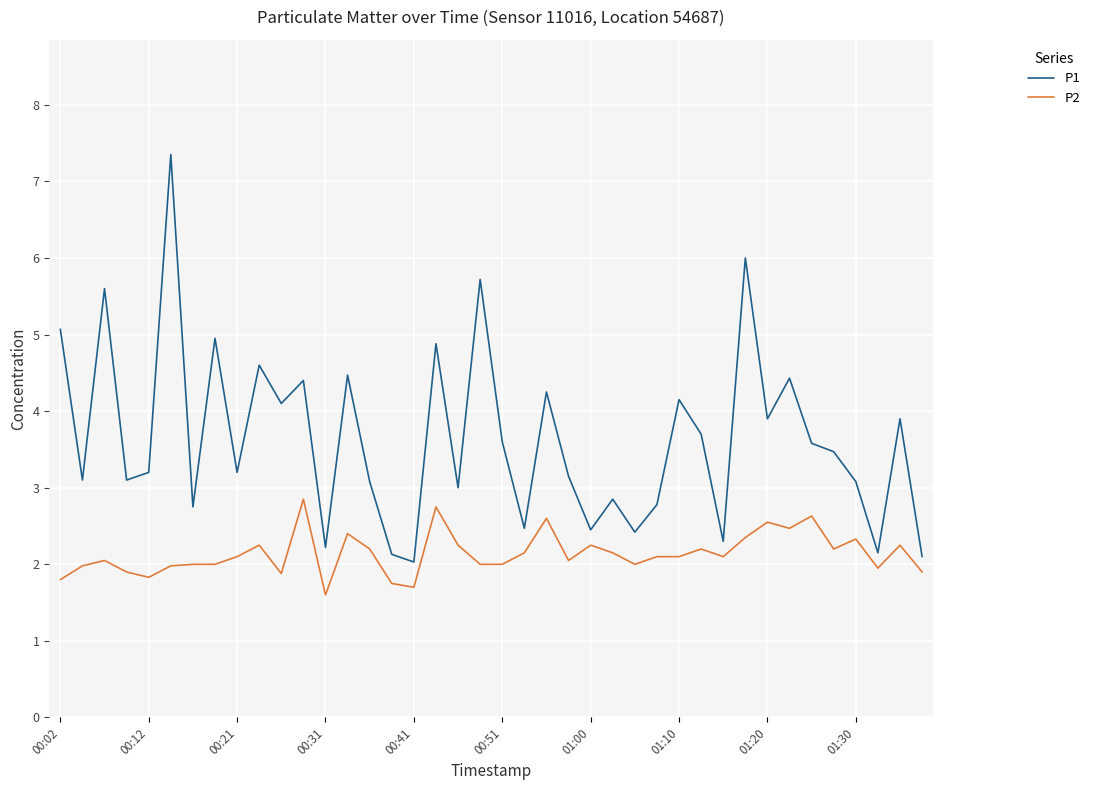

Which series has the largest range (max minus min)?

P1